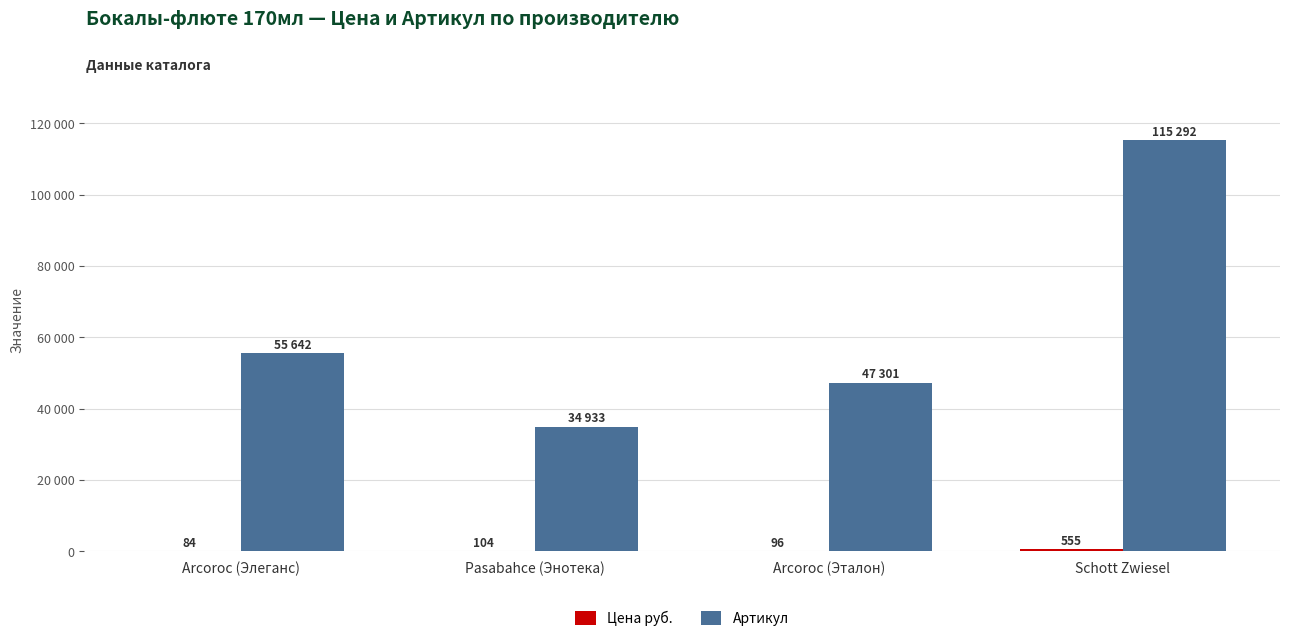

What is the spread (max minus min) of values at Arcoroc (Элеганс)?

55558